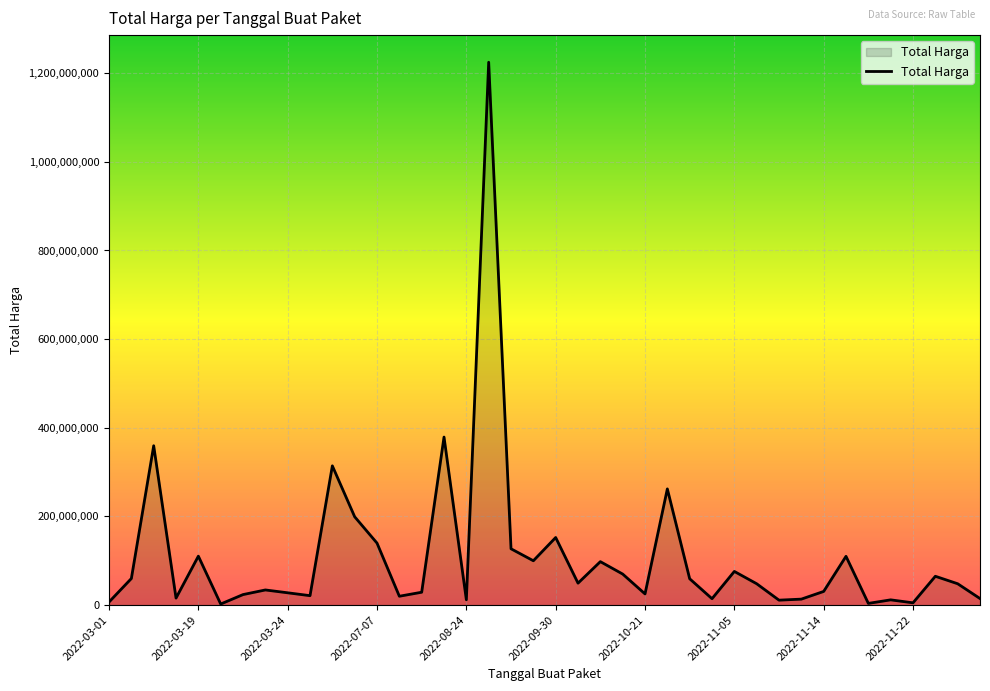

What is the difference between the maximum and minimum values?

1222286250